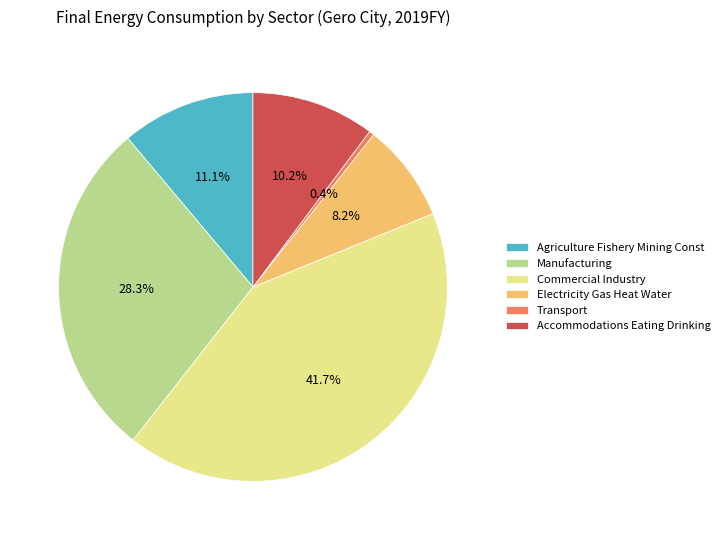

Rank the categories by value from highest to lowest.

Commercial Industry, Manufacturing, Agriculture Fishery Mining Const, Accommodations Eating Drinking, Electricity Gas Heat Water, Transport